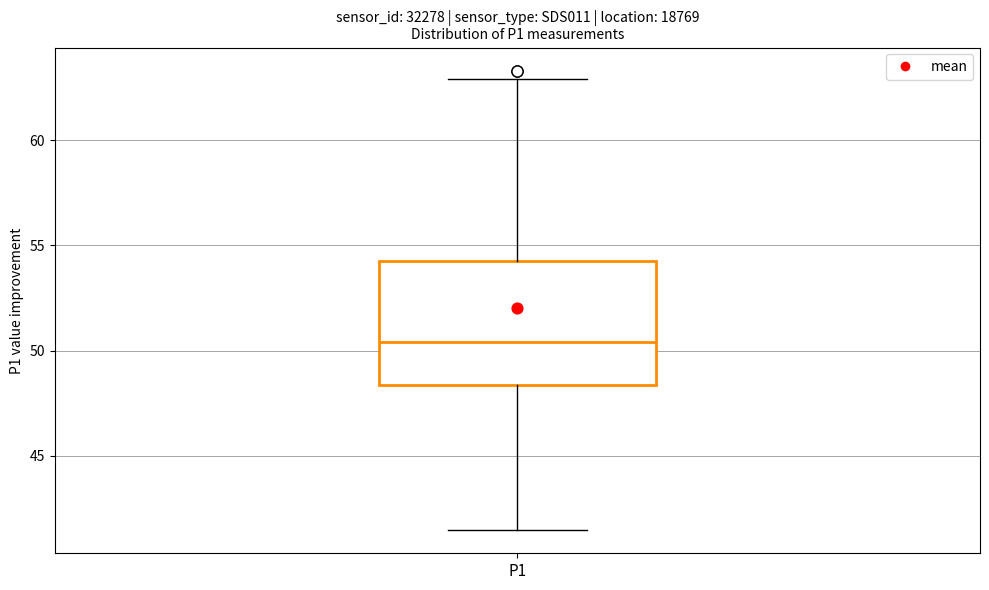

Where does the lower whisker of the box for P1 end on the y-axis? The values are not printed on the chart, so give them approximately, as read against the axis.

41.5